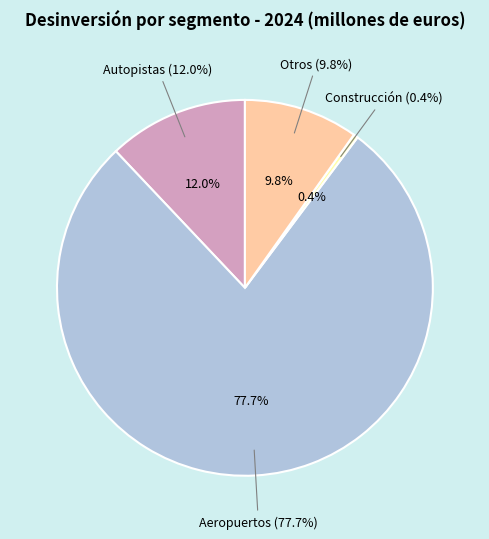

Which slice is the largest?

Aeropuertos